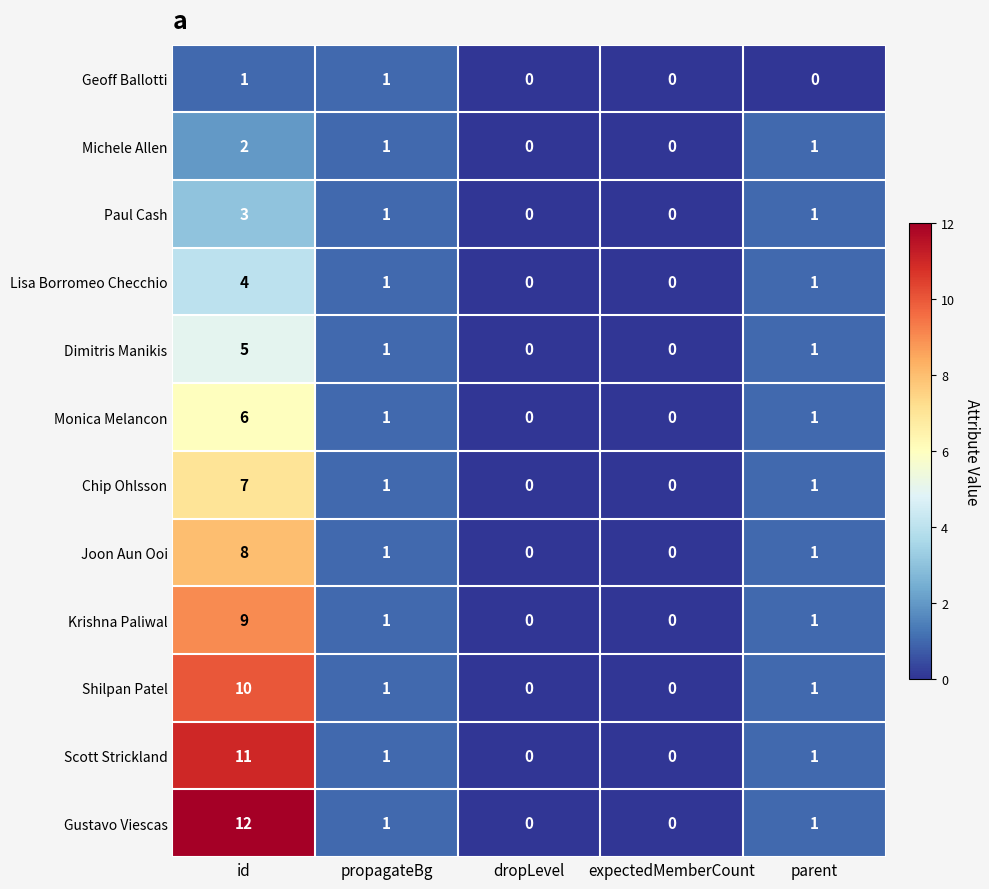

What is the approximate value of Scott Strickland at id?

11